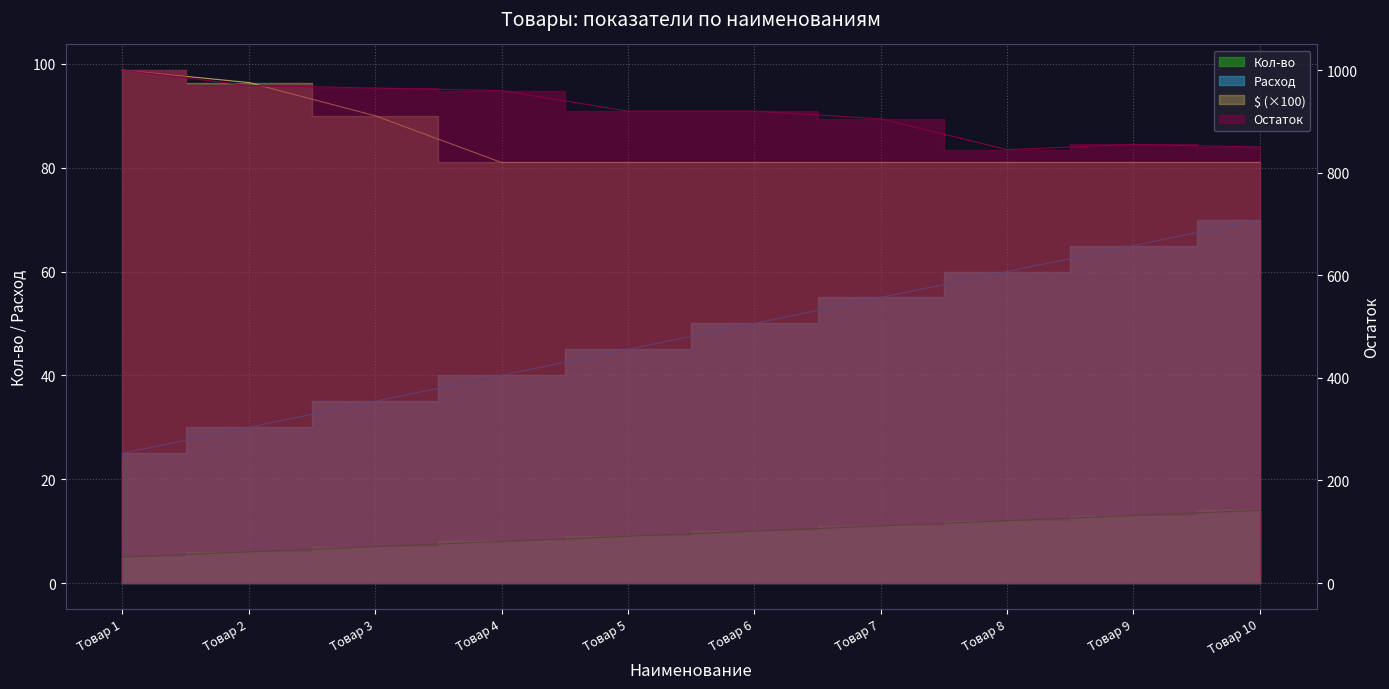

Is the value of Расход at Товар 6 greater than the value of $ at Товар 8?

No